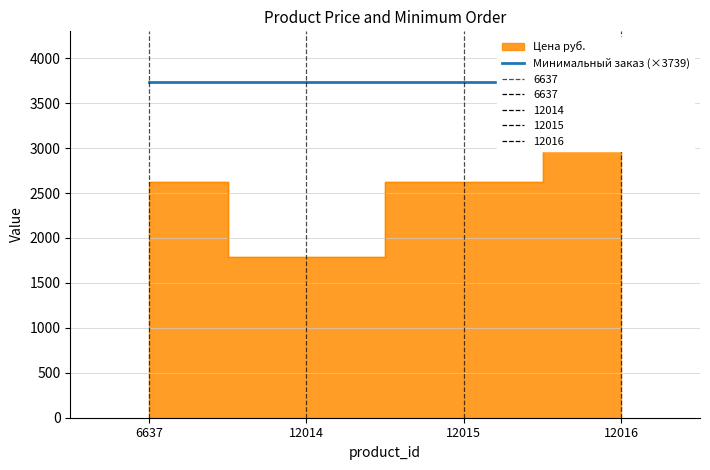

Rank the categories by value from lowest to highest.

12014, 6637, 12015, 12016